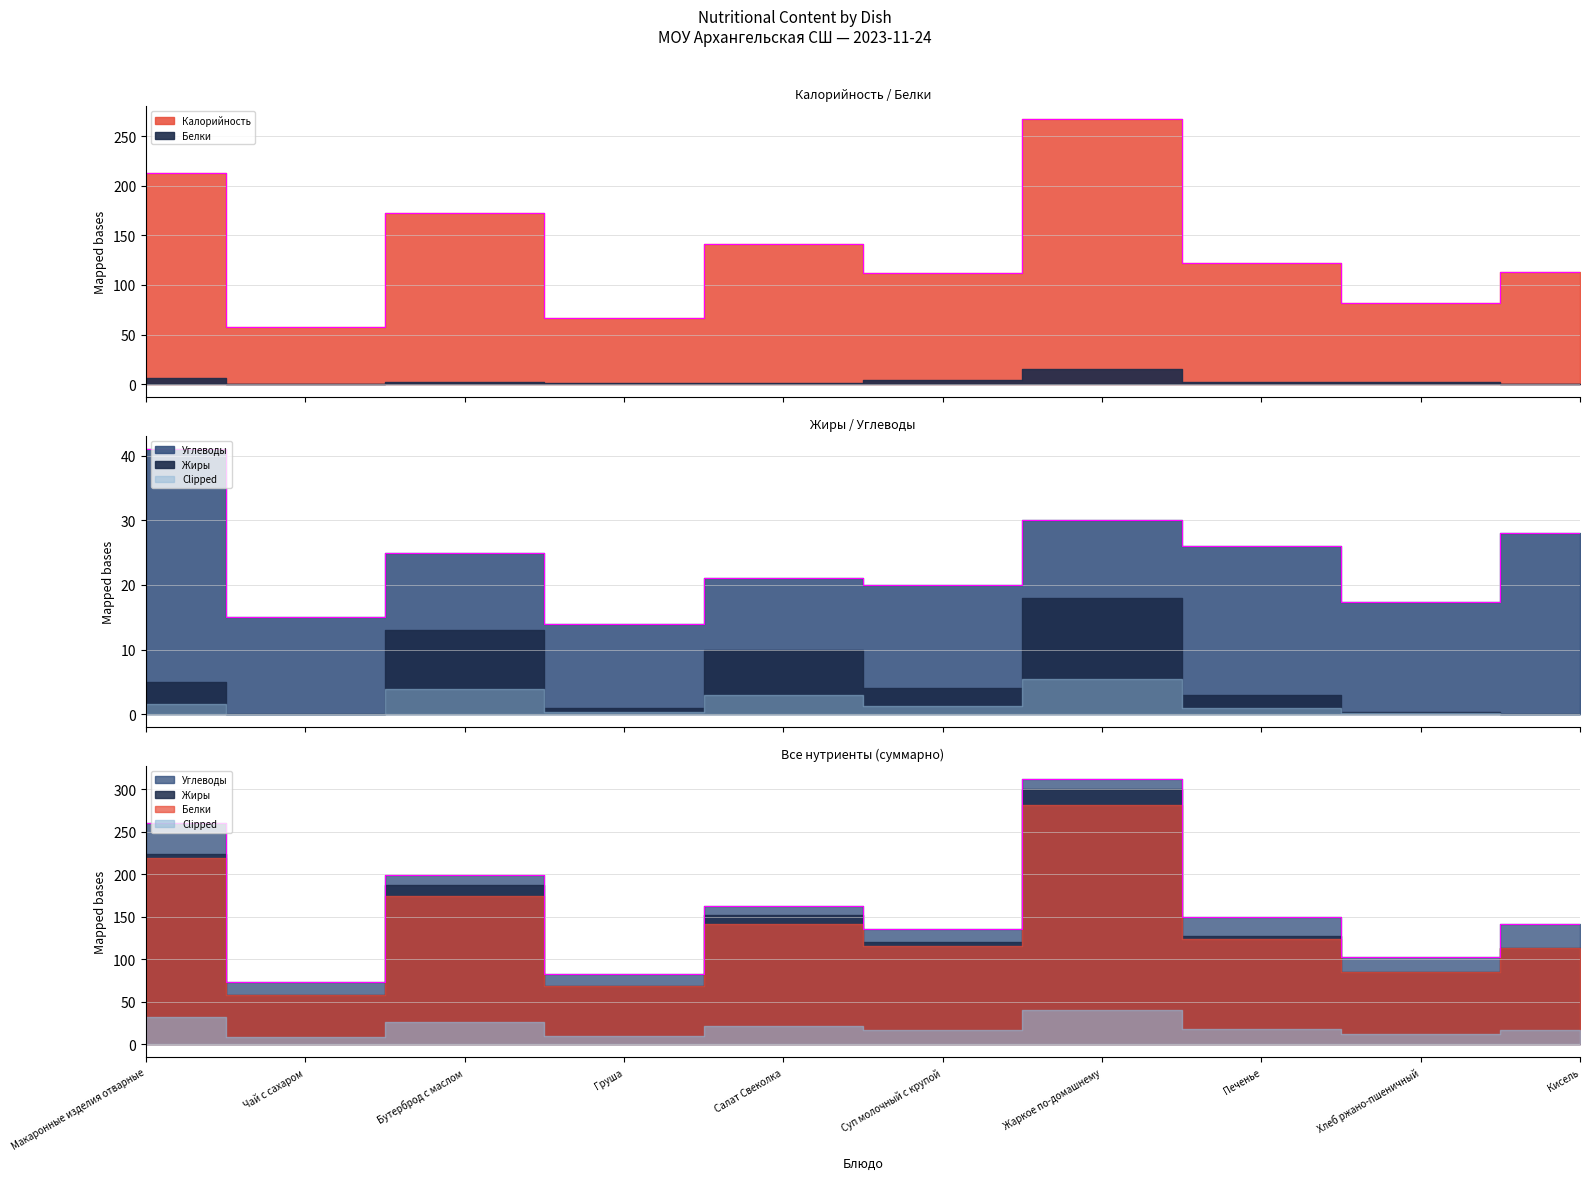

Rank the categories by Белки value from lowest to highest.

Чай с сахаром, Кисель, Груша, Салат Свеколка, Бутерброд с маслом, Печенье, Хлеб ржано-пшеничный, Суп молочный с крупой, Макаронные изделия отварные, Жаркое по-домашнему